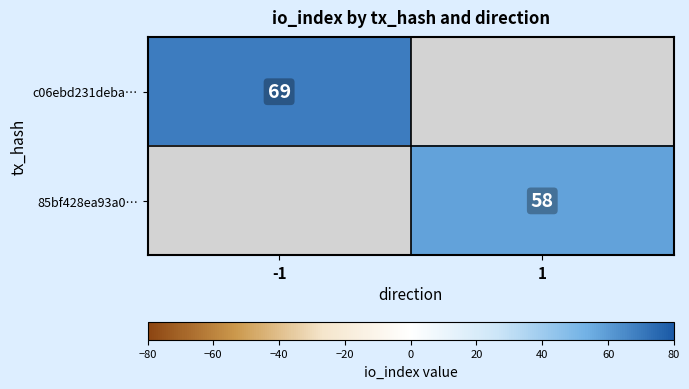

The c06ebd231deba… series shows 29.5 at -1. True or false?

False